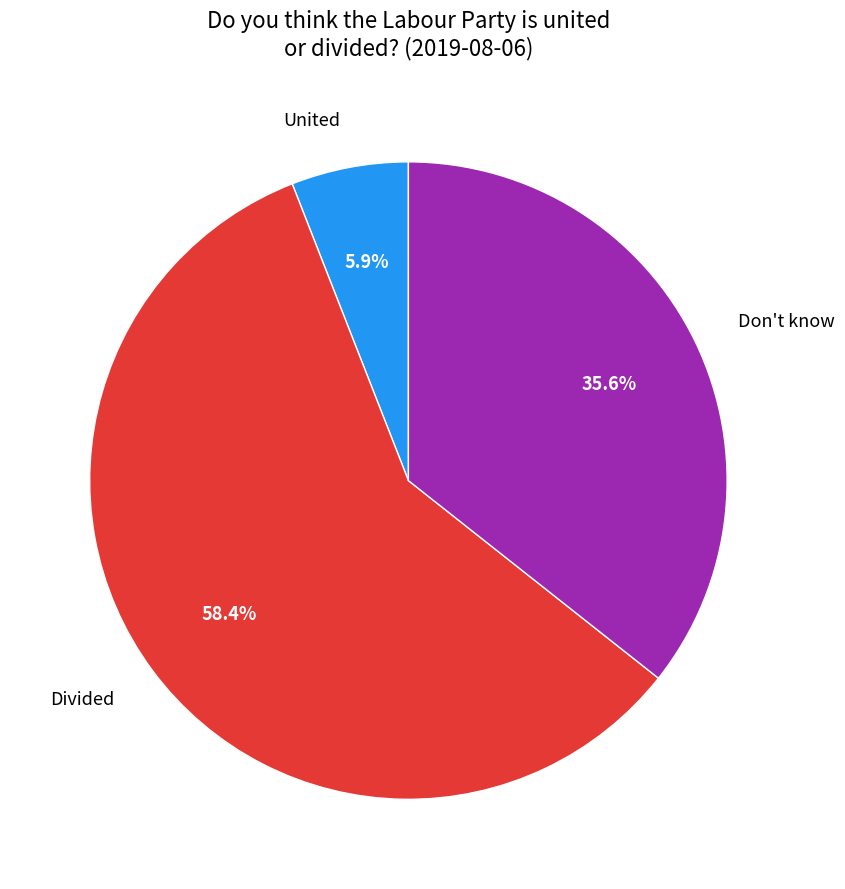

Rank the categories by value from lowest to highest.

United, Don't know, Divided